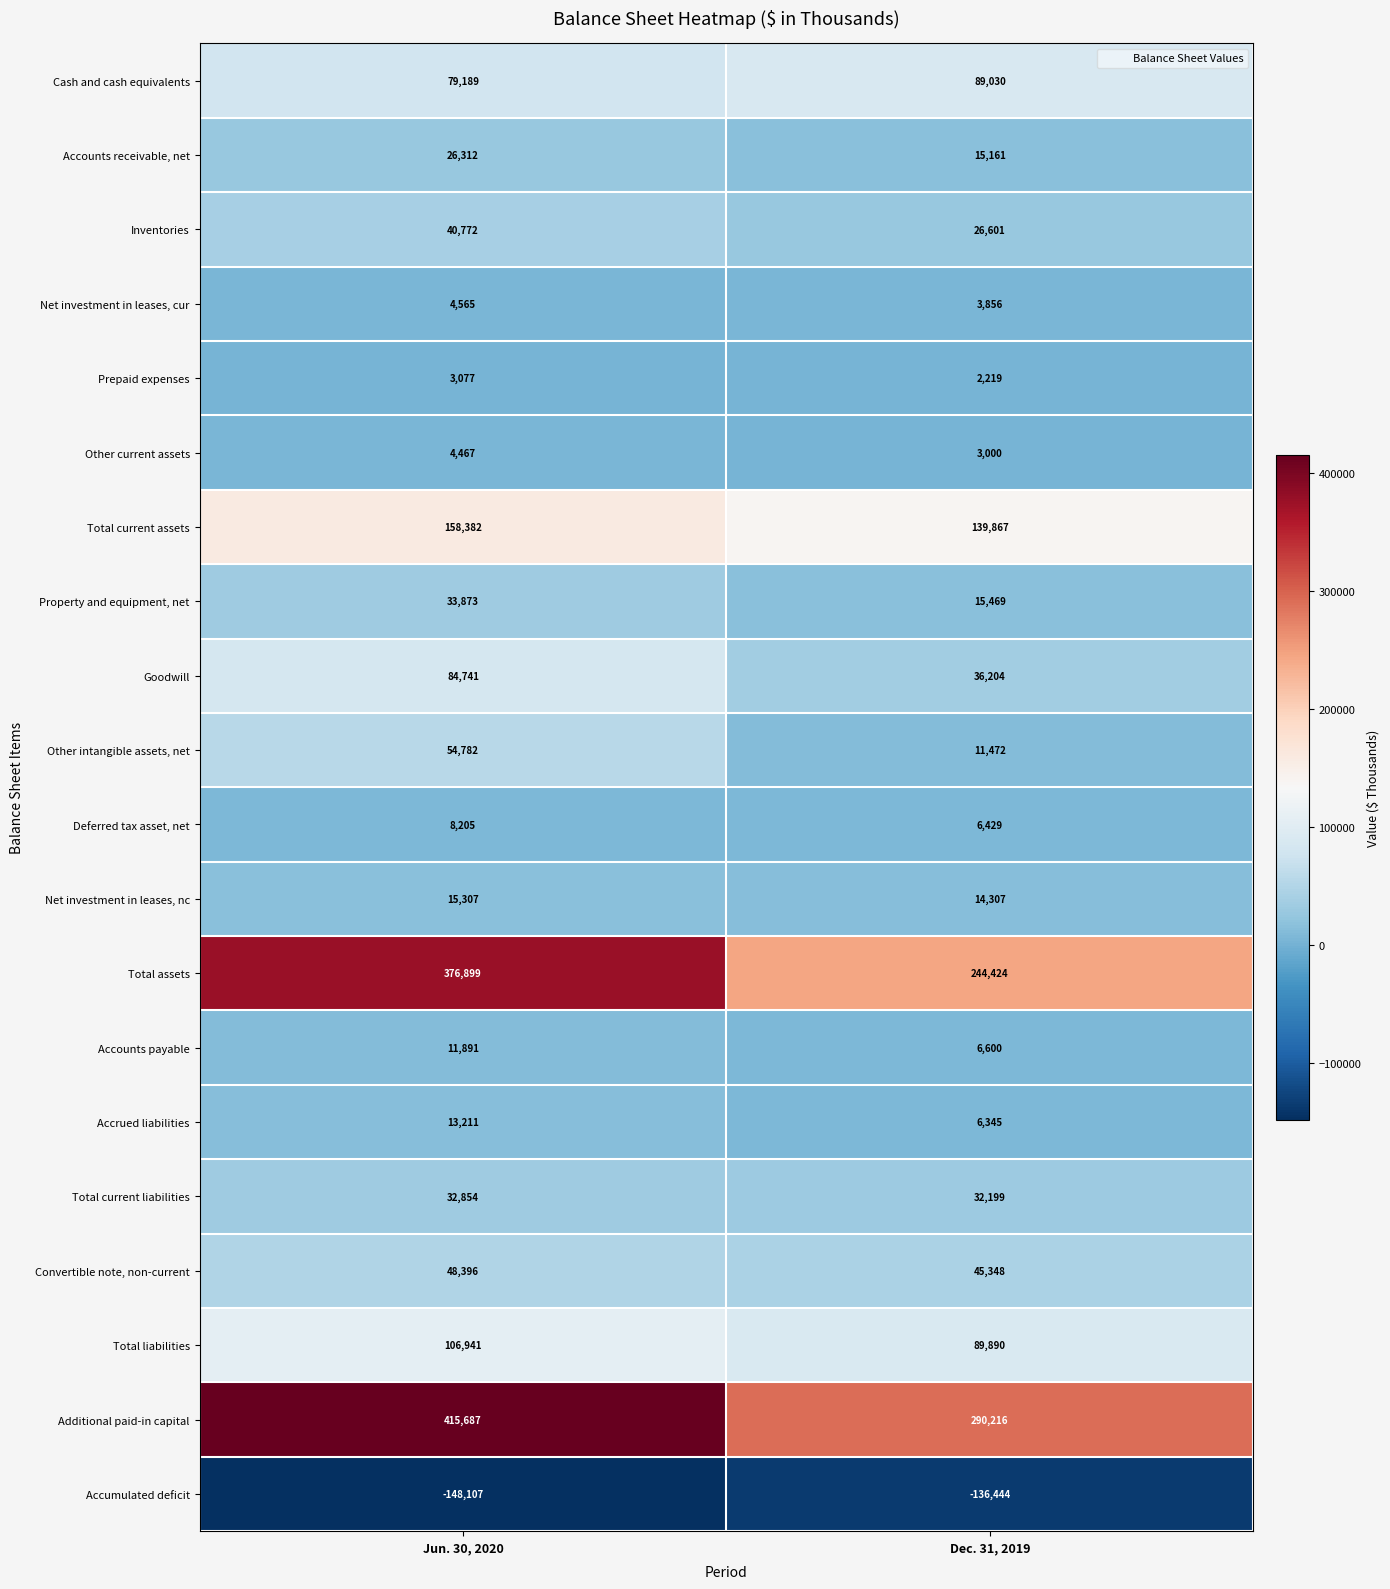

What is the total value across all series at Dec. 31, 2019?

942193